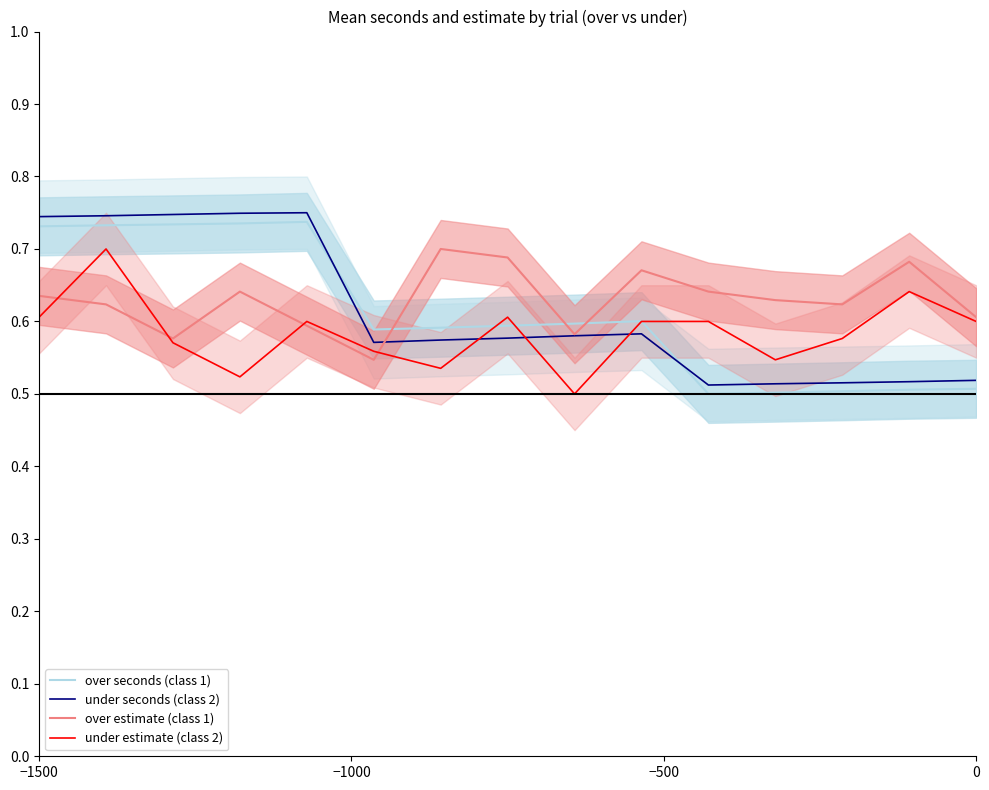

Does the chart display data point markers on the line(s)?

No